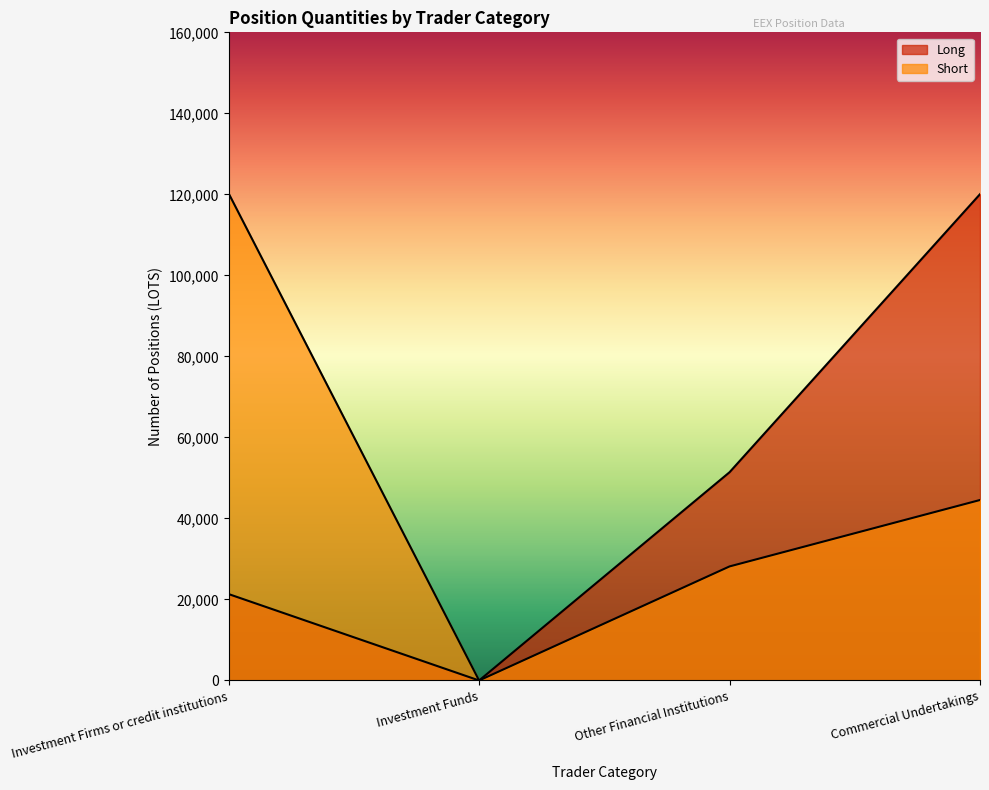

Which label corresponds to the smallest value in the chart?

Investment Funds